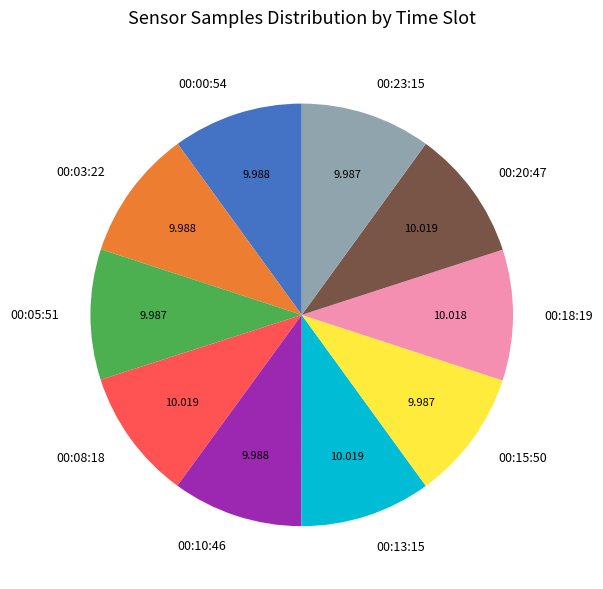

Is 00:03:22 the majority of the pie?

No